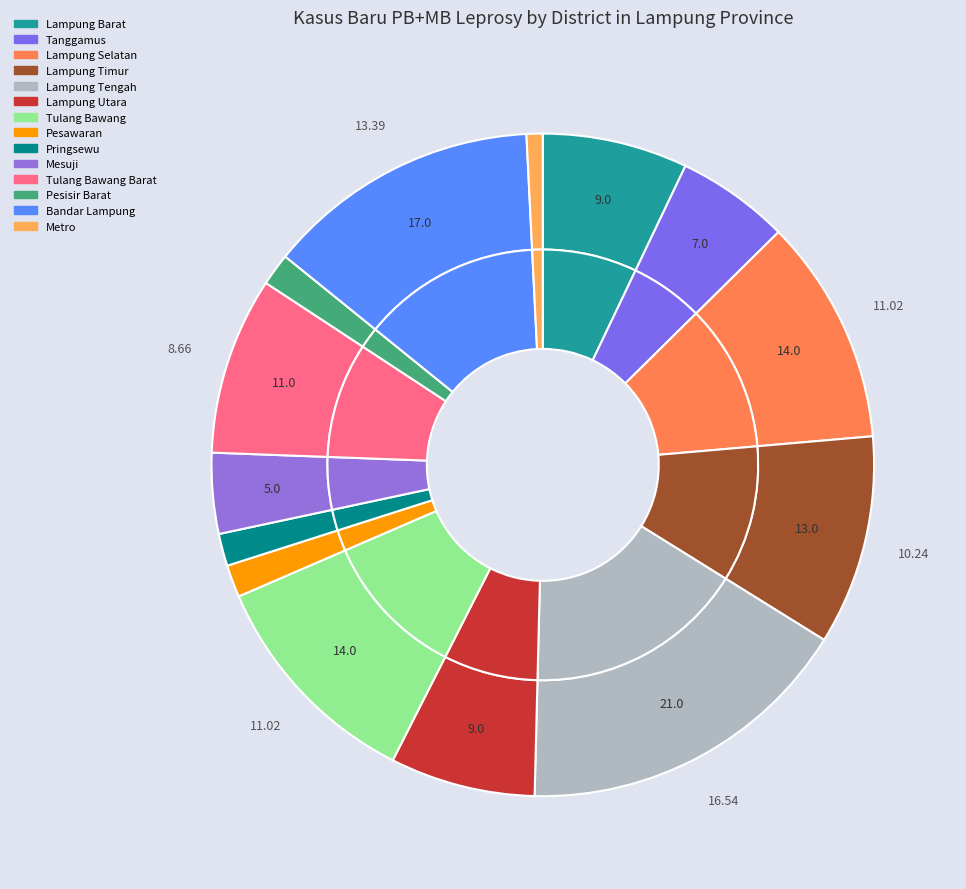

Is Lampung Utara the majority of the pie?

No